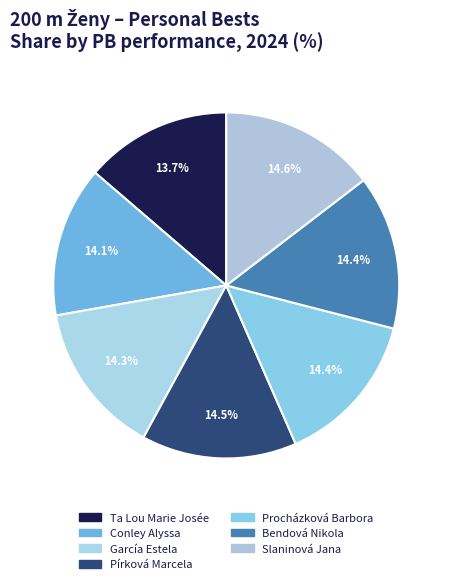

Is it true that Procházková Barbora is 14% of the pie?

True